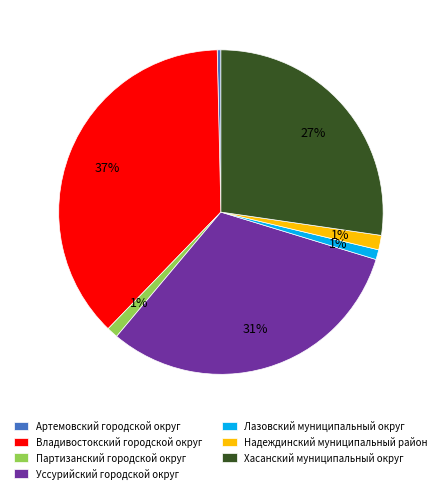

Which has a higher value, Партизанский городской округ or Уссурийский городской округ?

Уссурийский городской округ